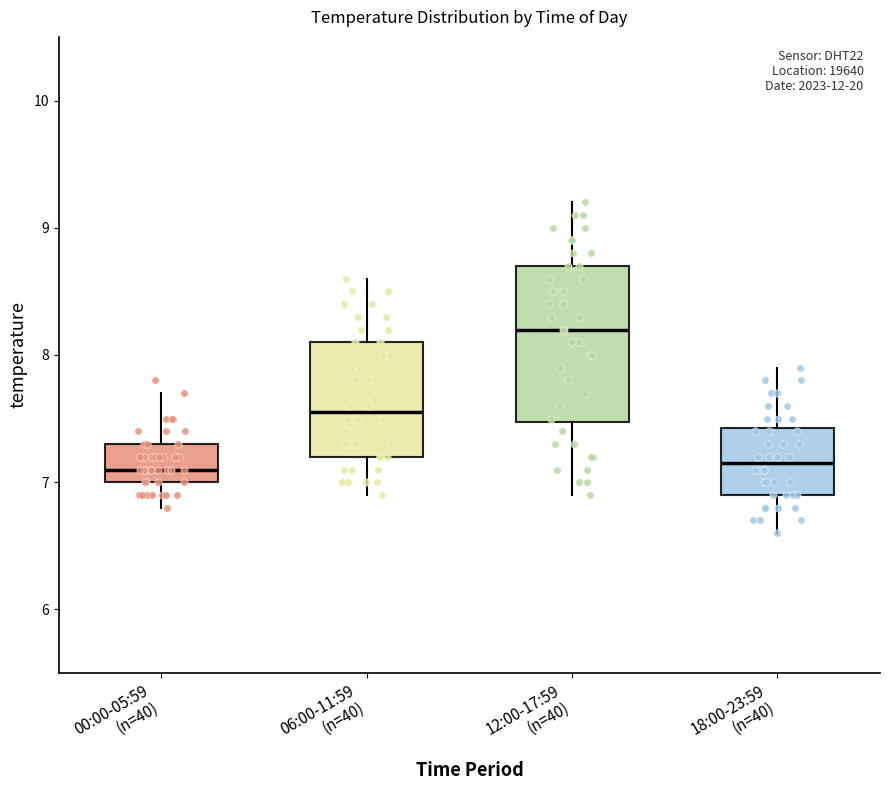

Reading left to right, read every box against the y-axis: the position of its median line, the range the box covers, and the ends of its whiskers. The values are not printed on the chart, so give them approximately, as read against the axis.

00:00-05:59 (n=40): median 7.1, box 7.0 to 7.3, whiskers 6.8 to 7.7
06:00-11:59 (n=40): median 7.6, box 7.2 to 8.1, whiskers 6.9 to 8.6
12:00-17:59 (n=40): median 8.2, box 7.5 to 8.7, whiskers 6.9 to 9.2
18:00-23:59 (n=40): median 7.2, box 6.9 to 7.4, whiskers 6.6 to 7.9